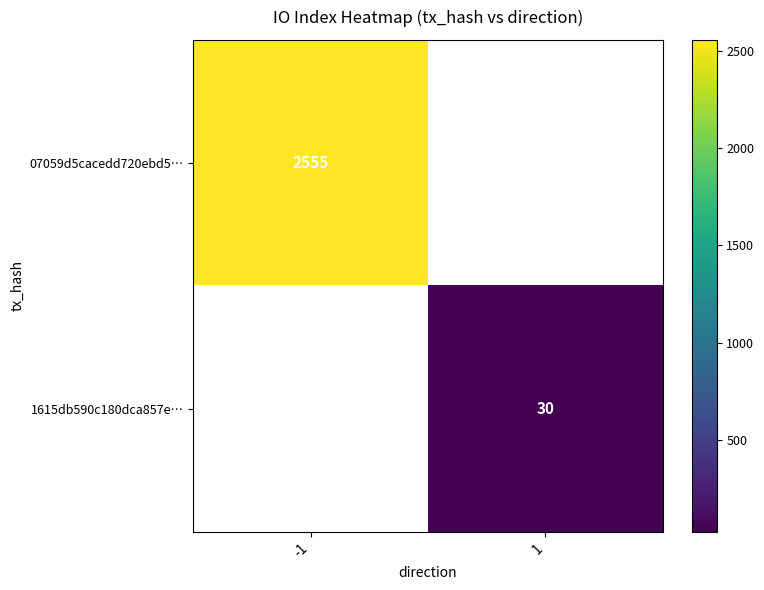

What is the smallest value displayed?

30.0